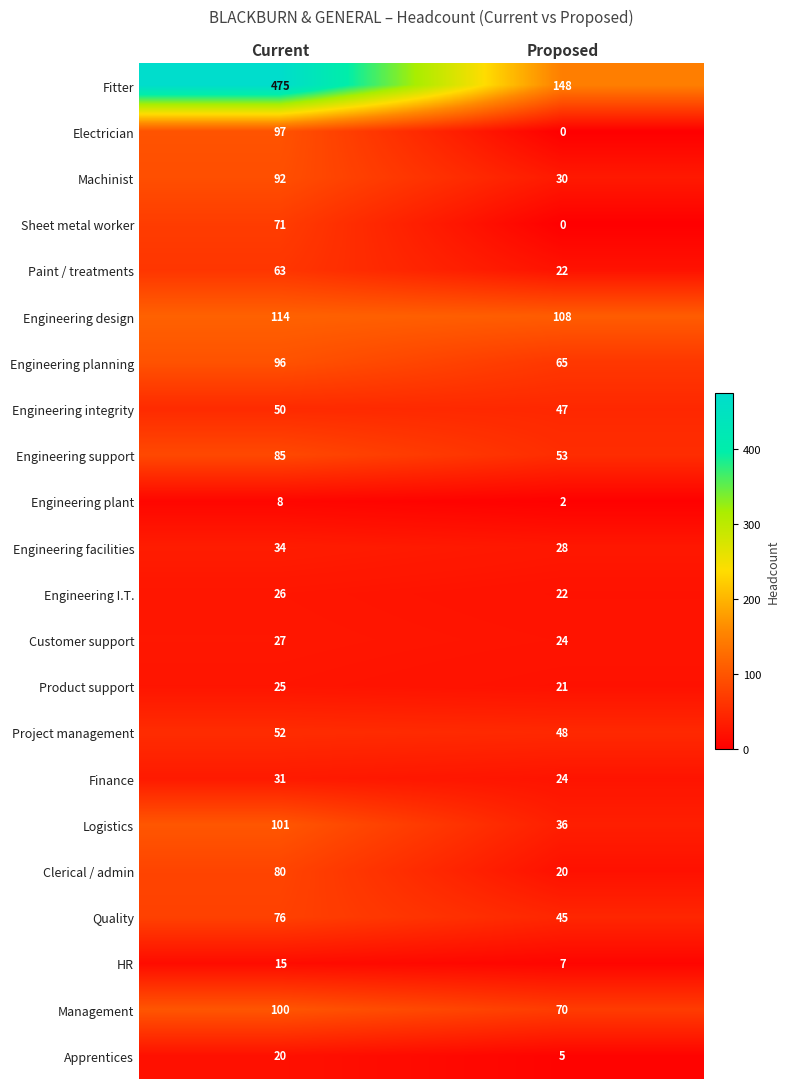

Which category has the highest value across all series?

Current